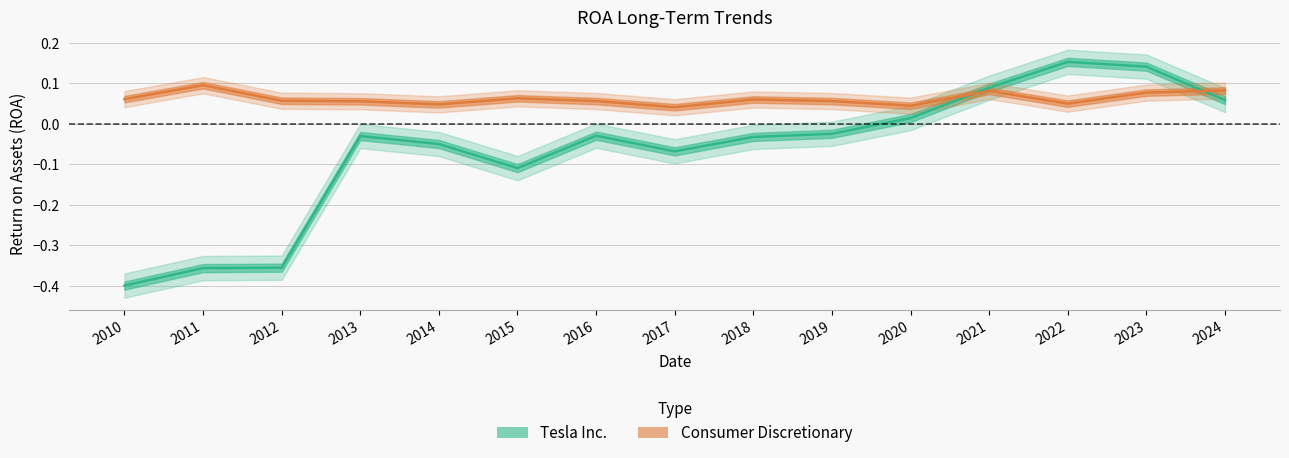

The value of Consumer Discretionary at 2018 is 0.0. True or false?

False